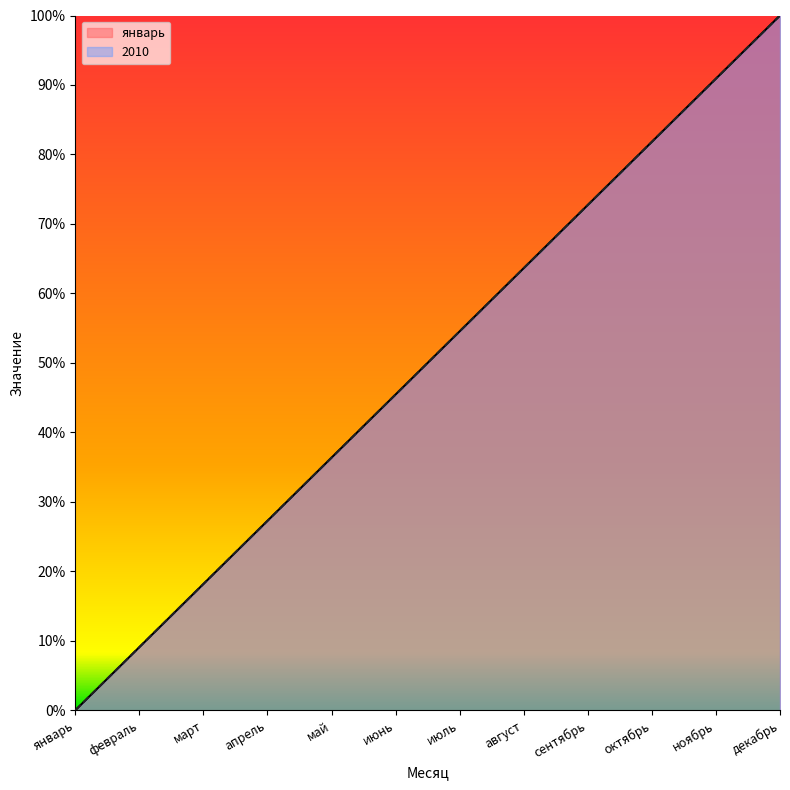

What is the difference between the maximum and minimum values in the 2010 series?

100.0